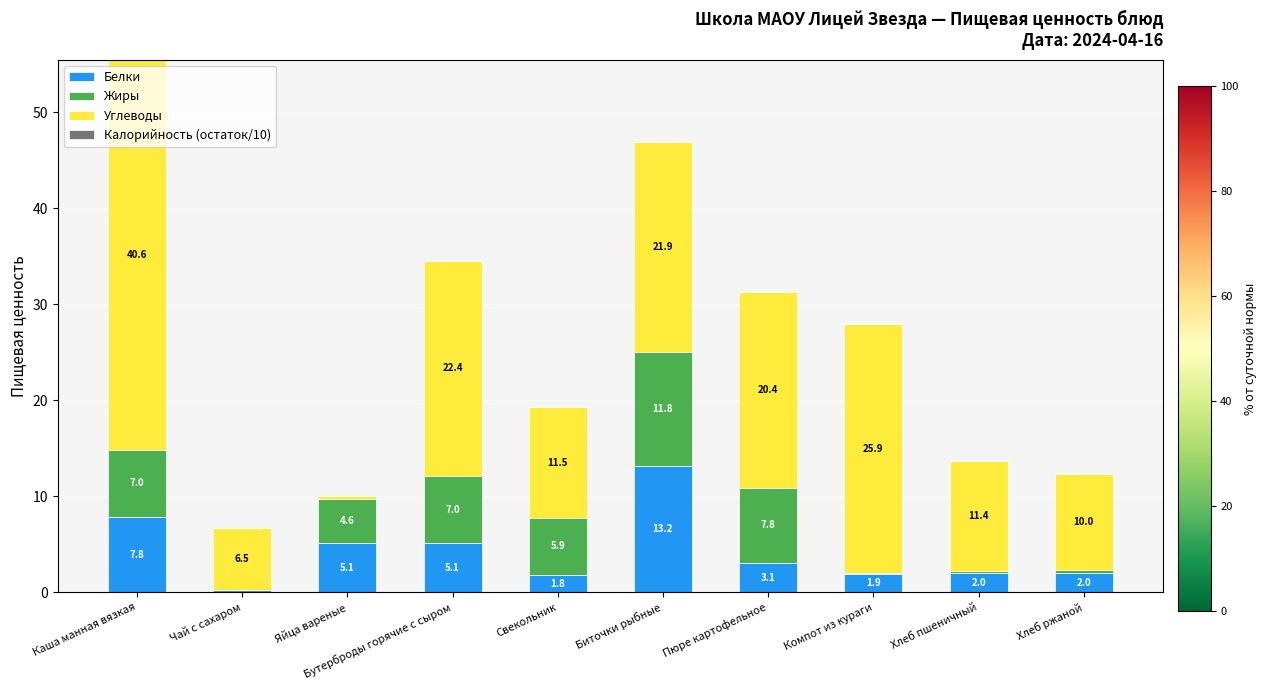

At which category is the sum across all series the highest?

Каша манная вязкая